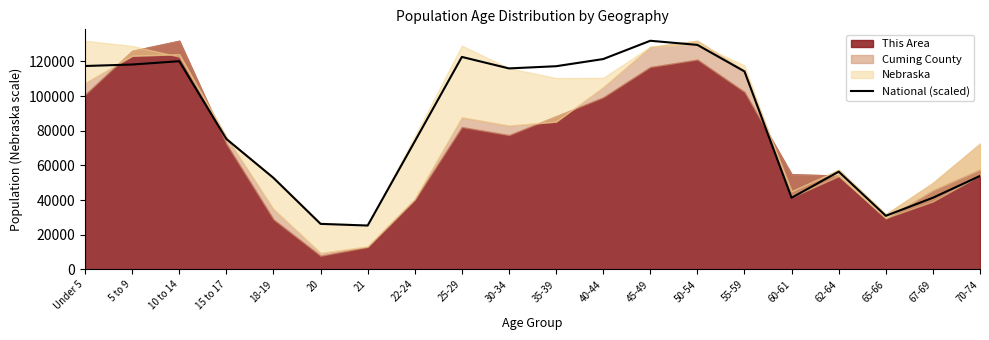

What is the ratio of the value at 62-64 to the value at Under 5?

0.5